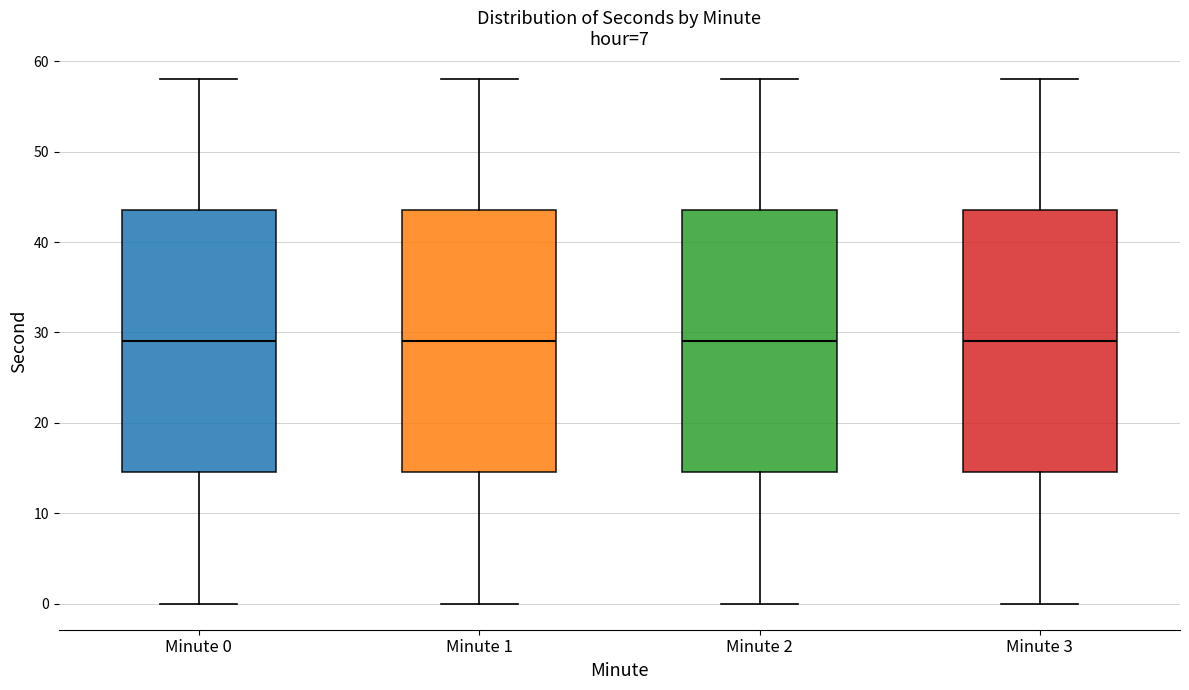

Reading left to right, read every box against the y-axis: the position of its median line, the range the box covers, and the ends of its whiskers. The values are not printed on the chart, so give them approximately, as read against the axis.

Minute 0: median 29, box 15 to 44, whiskers 0 to 58
Minute 1: median 29, box 15 to 44, whiskers 0 to 58
Minute 2: median 29, box 15 to 44, whiskers 0 to 58
Minute 3: median 29, box 15 to 44, whiskers 0 to 58